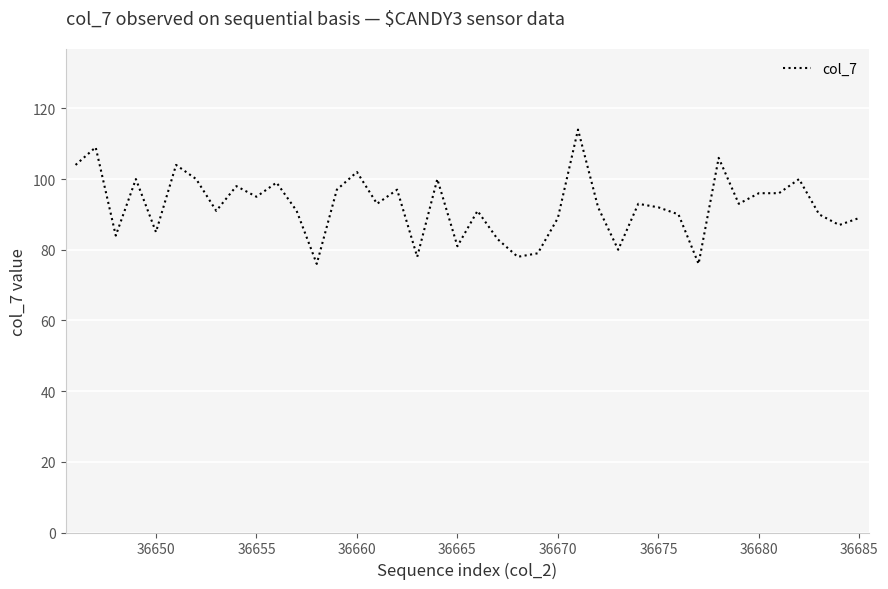

How many lines are shown in the chart?

1